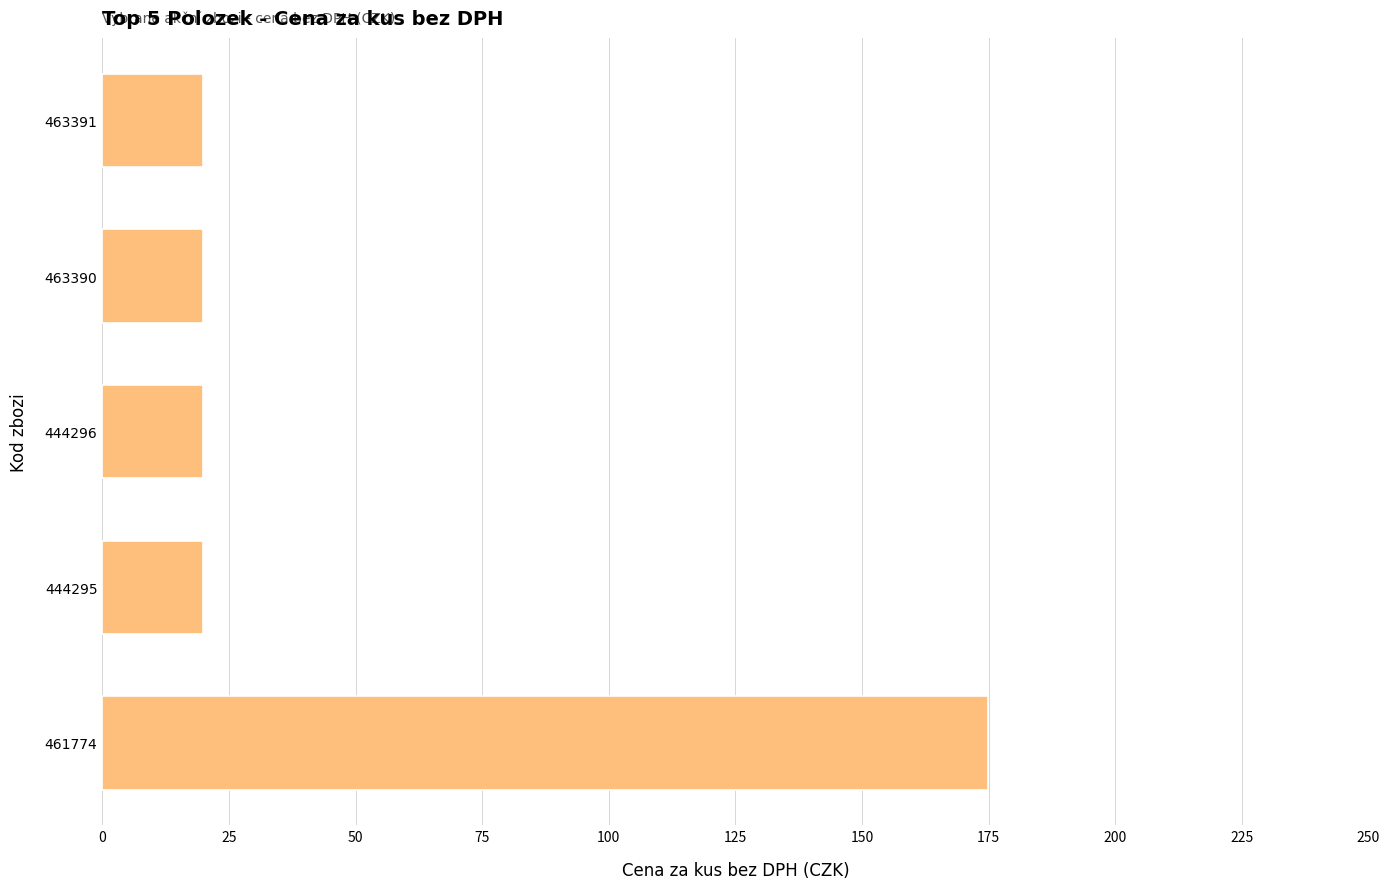

What is the sum of all values?

254.5